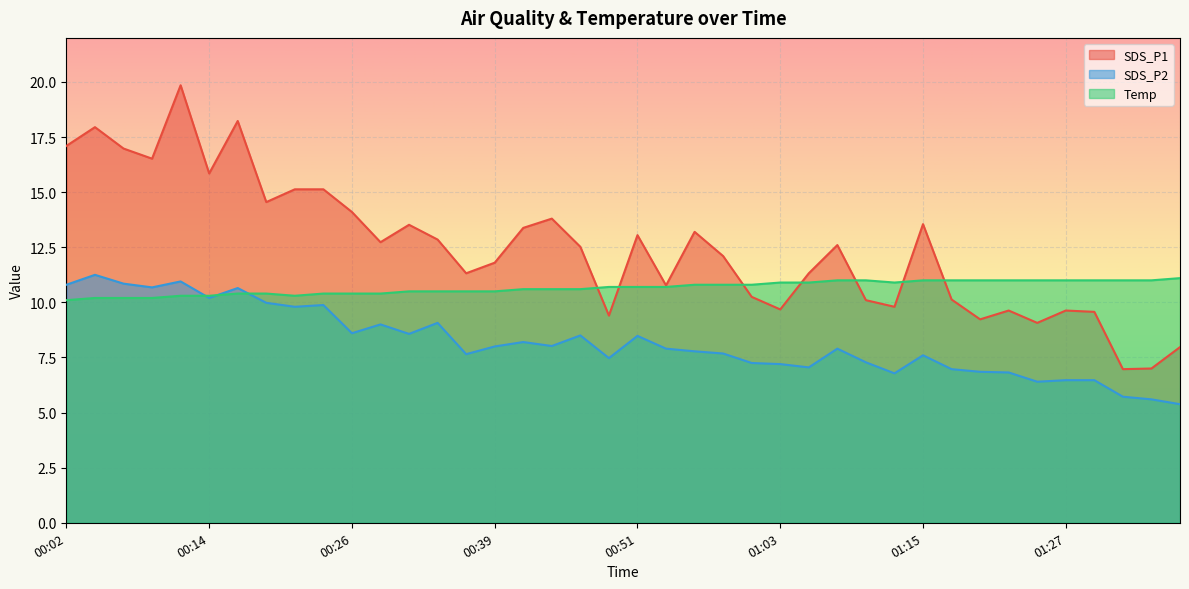

What is the sum of all SDS_P2 values?

327.7